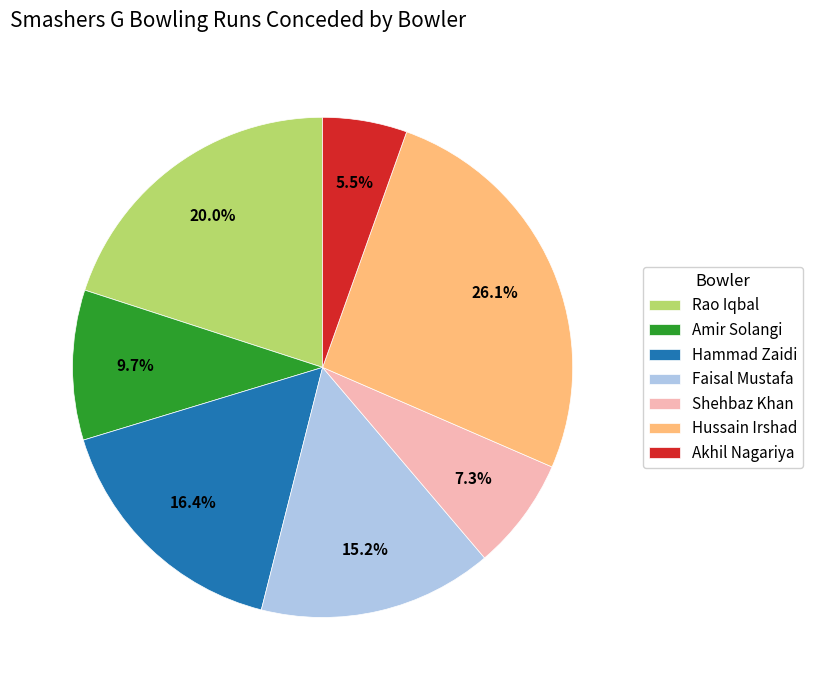

Combined, what portion of the pie is Faisal Mustafa and Hammad Zaidi?

31.5%